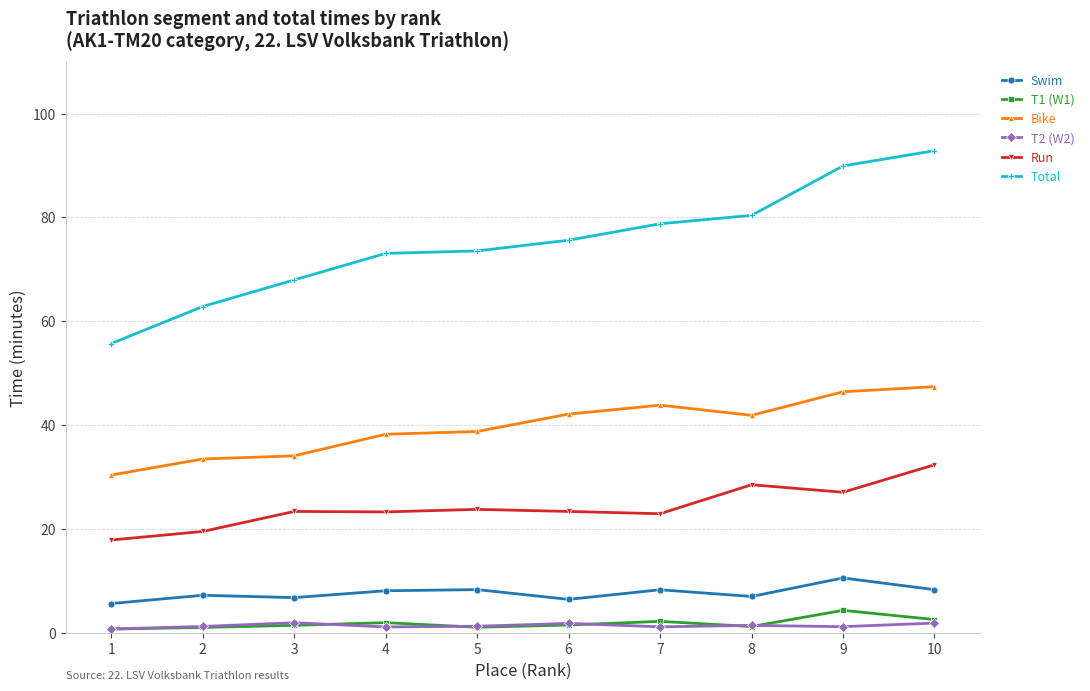

Is it true that Swim equals 8.2 at 4?

True